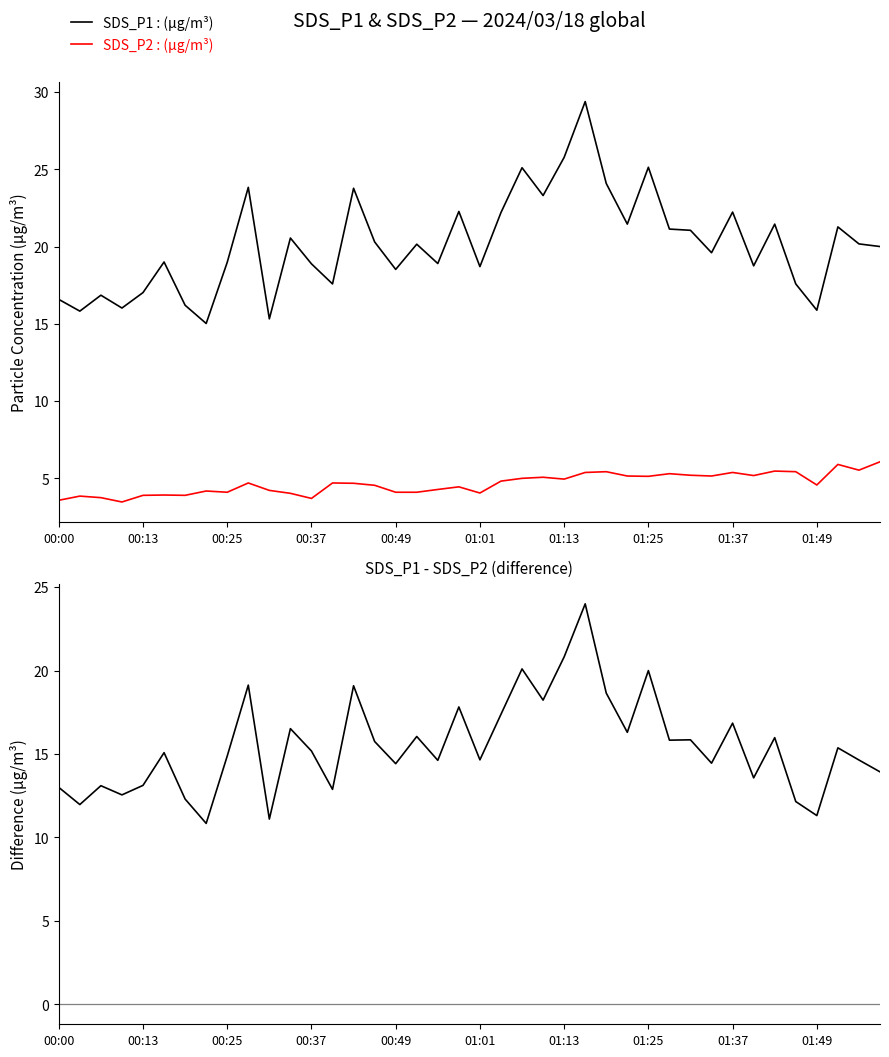

The value of SDS_P2 : (µg/m³) at 39 is 6.1. True or false?

True